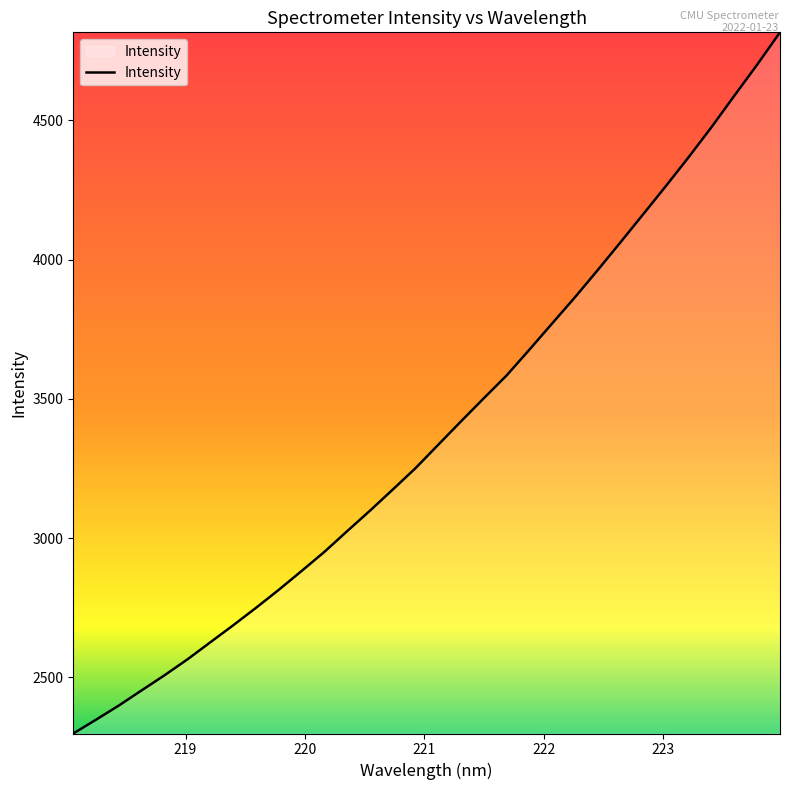

What is the minimum value shown in the chart?

2298.8